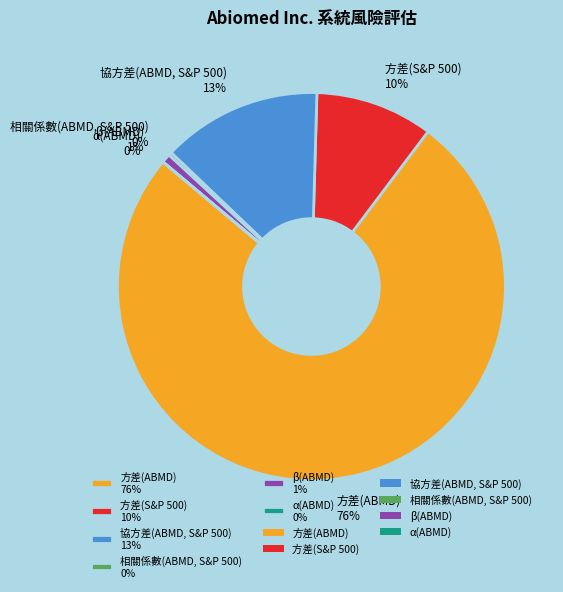

To the nearest percent, what is the combined percentage of β(ABMD) 1% and 方差(ABMD) 76%?

77%